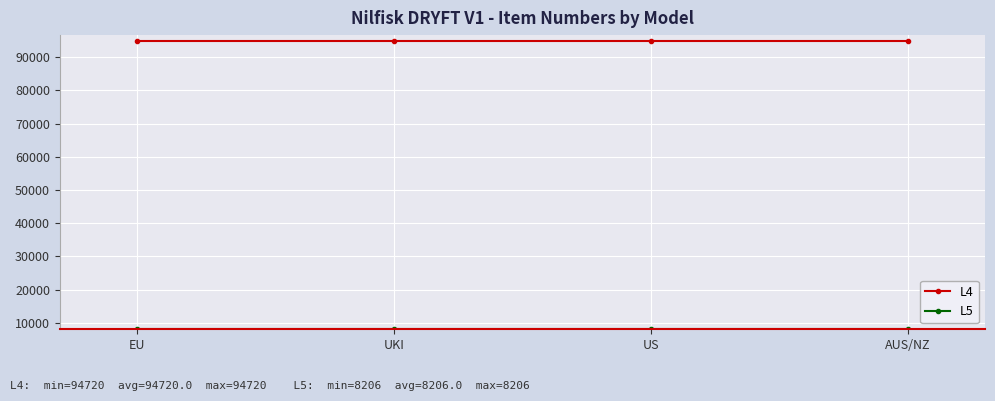

What is the label of the 4th point from the right?

EU